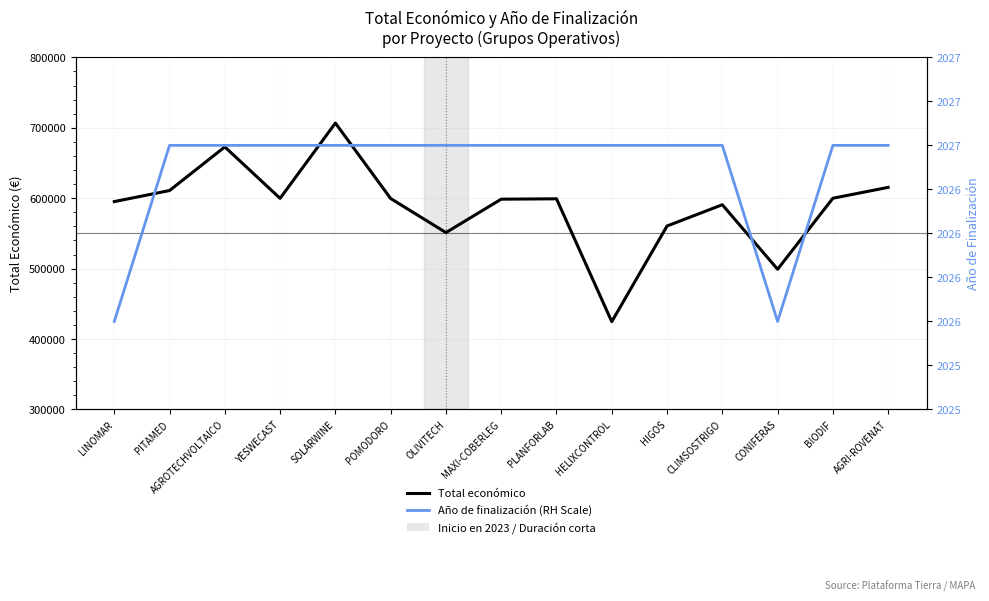

What is the value of the Año de finalización (RH Scale) point at the 4th from the left?

2027